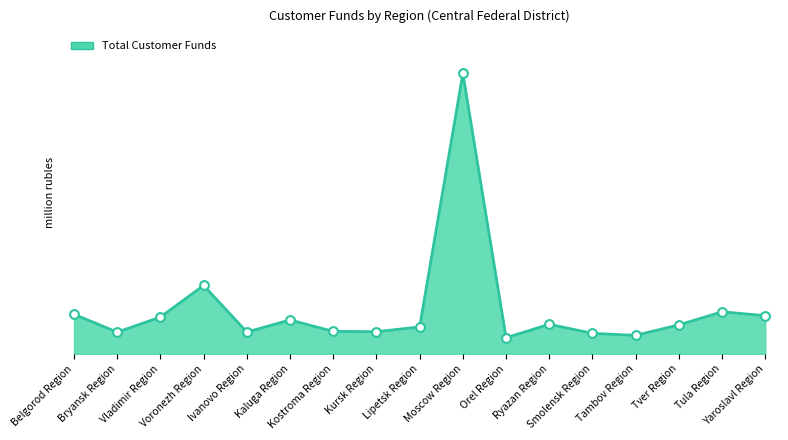

Is this an area chart (filled region under the line)?

Yes